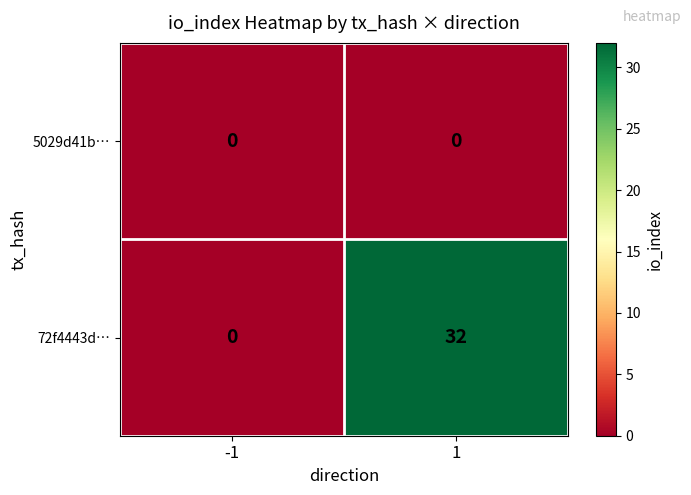

What is the sum of all 72f4443d… values?

32